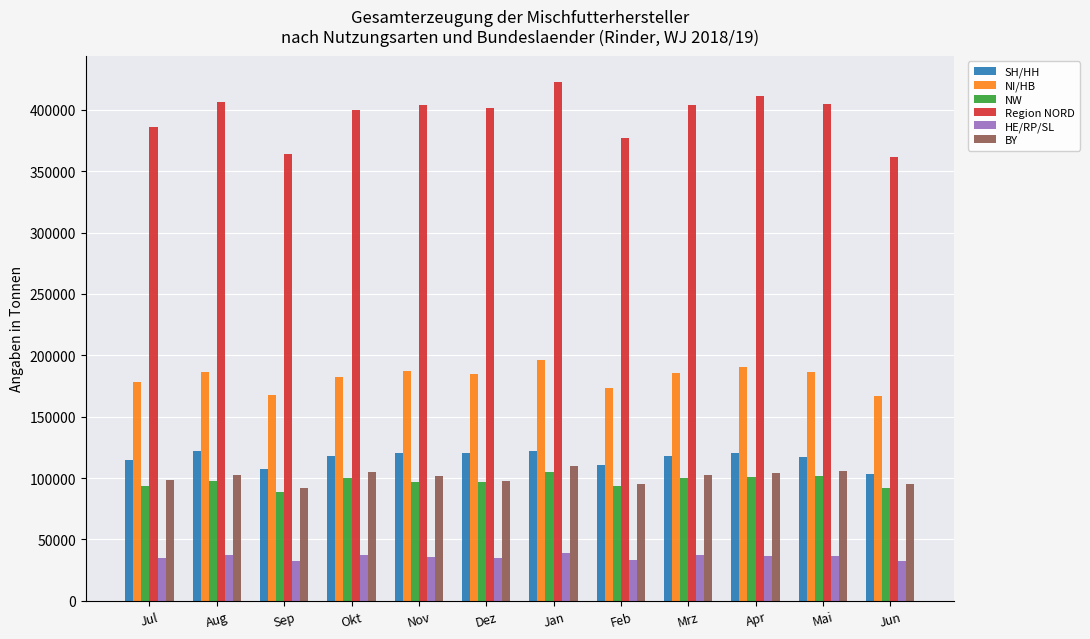

Is the value of HE/RP/SL at Apr greater than the value of BY at Jul?

No